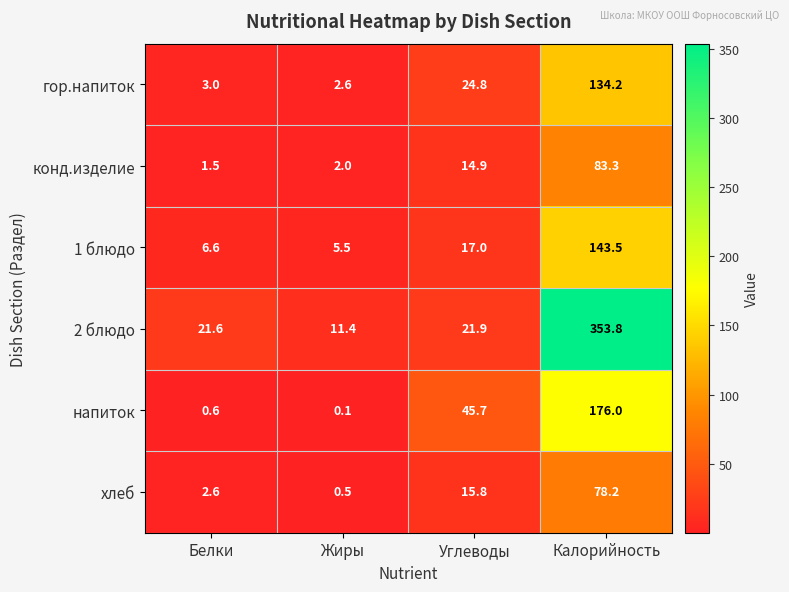

Reading left to right, extract all data points from this chart.

гор.напиток: Белки=3.0	Жиры=2.6	Углеводы=24.8	Калорийность=134.2
конд.изделие: Белки=1.5	Жиры=2.0	Углеводы=14.9	Калорийность=83.3
1 блюдо: Белки=6.6	Жиры=5.5	Углеводы=17.0	Калорийность=143.5
2 блюдо: Белки=21.6	Жиры=11.4	Углеводы=21.9	Калорийность=353.8
напиток: Белки=0.6	Жиры=0.1	Углеводы=45.7	Калорийность=176.0
хлеб: Белки=2.6	Жиры=0.5	Углеводы=15.8	Калорийность=78.2